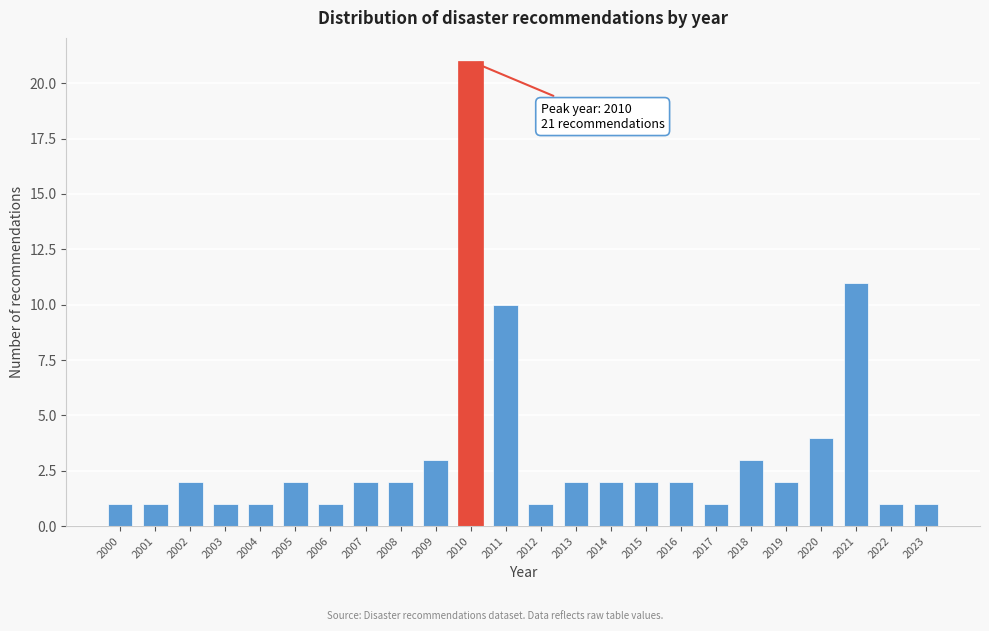

Reading right to left, what are all the values shown in this chart?

2023=1	2022=1	2021=11	2020=4	2019=2	2018=3	2017=1	2016=2	2015=2	2014=2	2013=2	2012=1	2011=10	2010=21	2009=3	2008=2	2007=2	2006=1	2005=2	2004=1	2003=1	2002=2	2001=1	2000=1